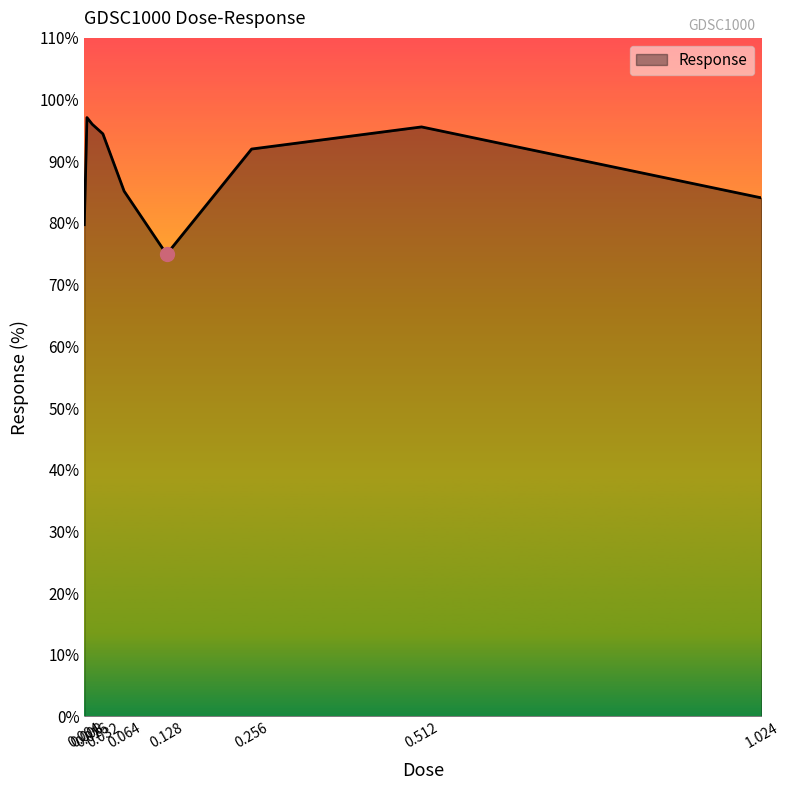

What position from the left is 0.064?

5